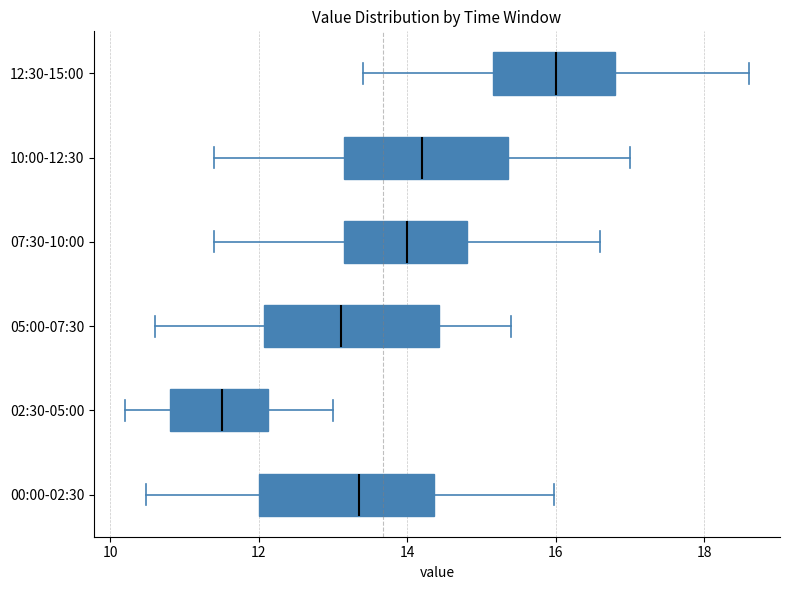

Which box has the furthest to the left median line?

02:30-05:00